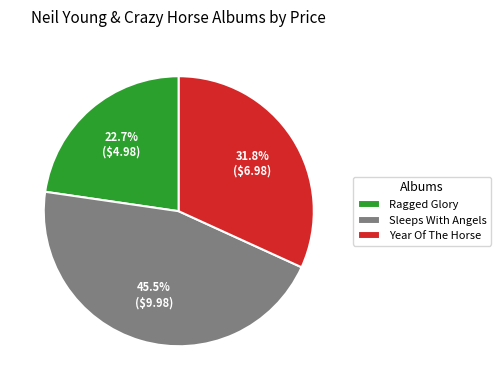

Count the number of slices in the pie.

3